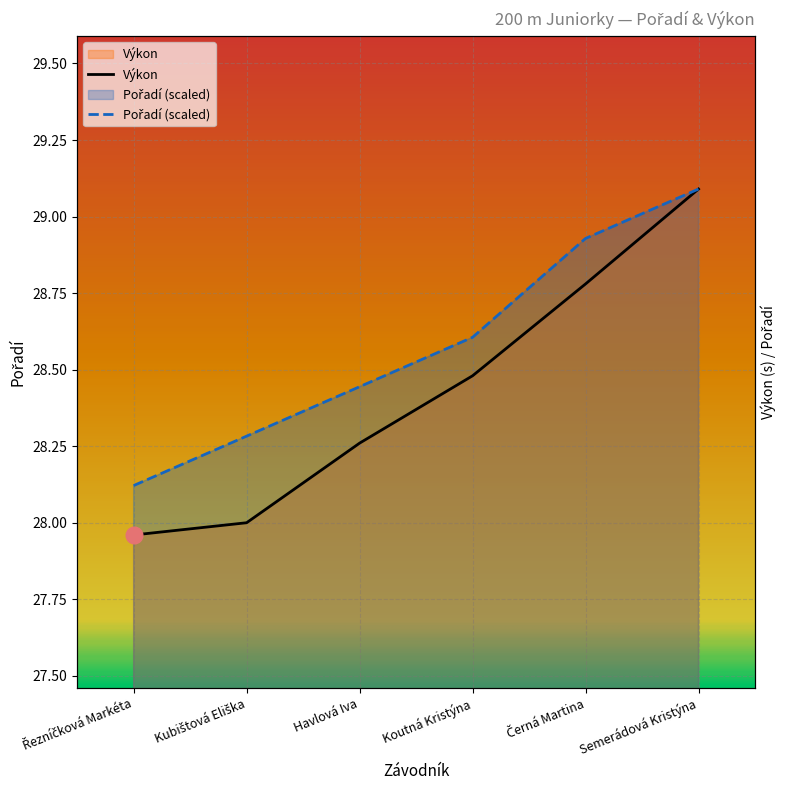

What is the sum of the Pořadí values at Semerádová Kristýna and Havlová Iva?

57.5